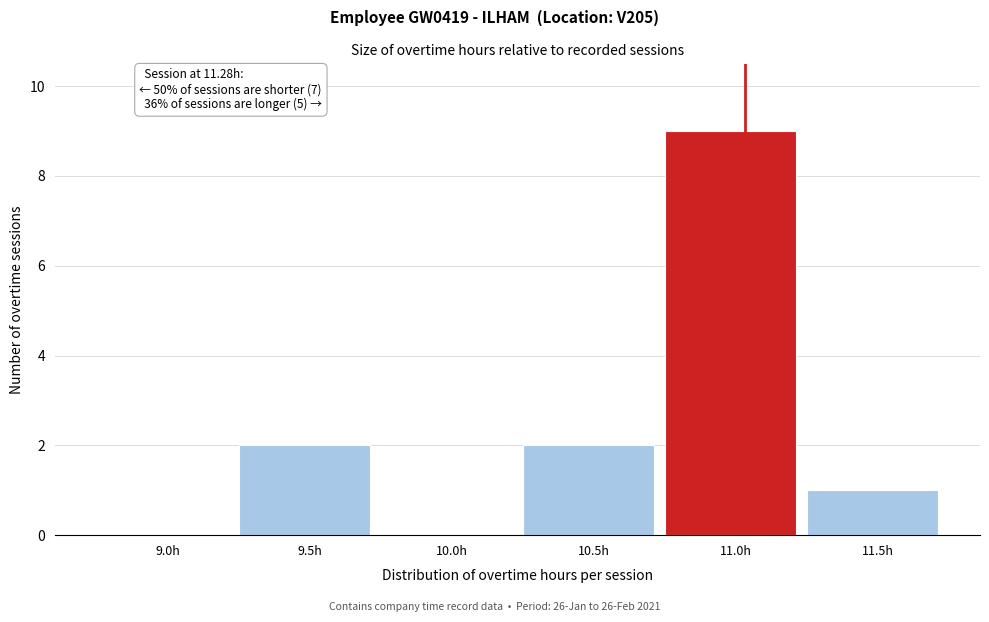

Reading left to right, list all the values displayed in this chart.

9.0h=0	9.5h=2	10.0h=0	10.5h=2	11.0h=9	11.5h=1